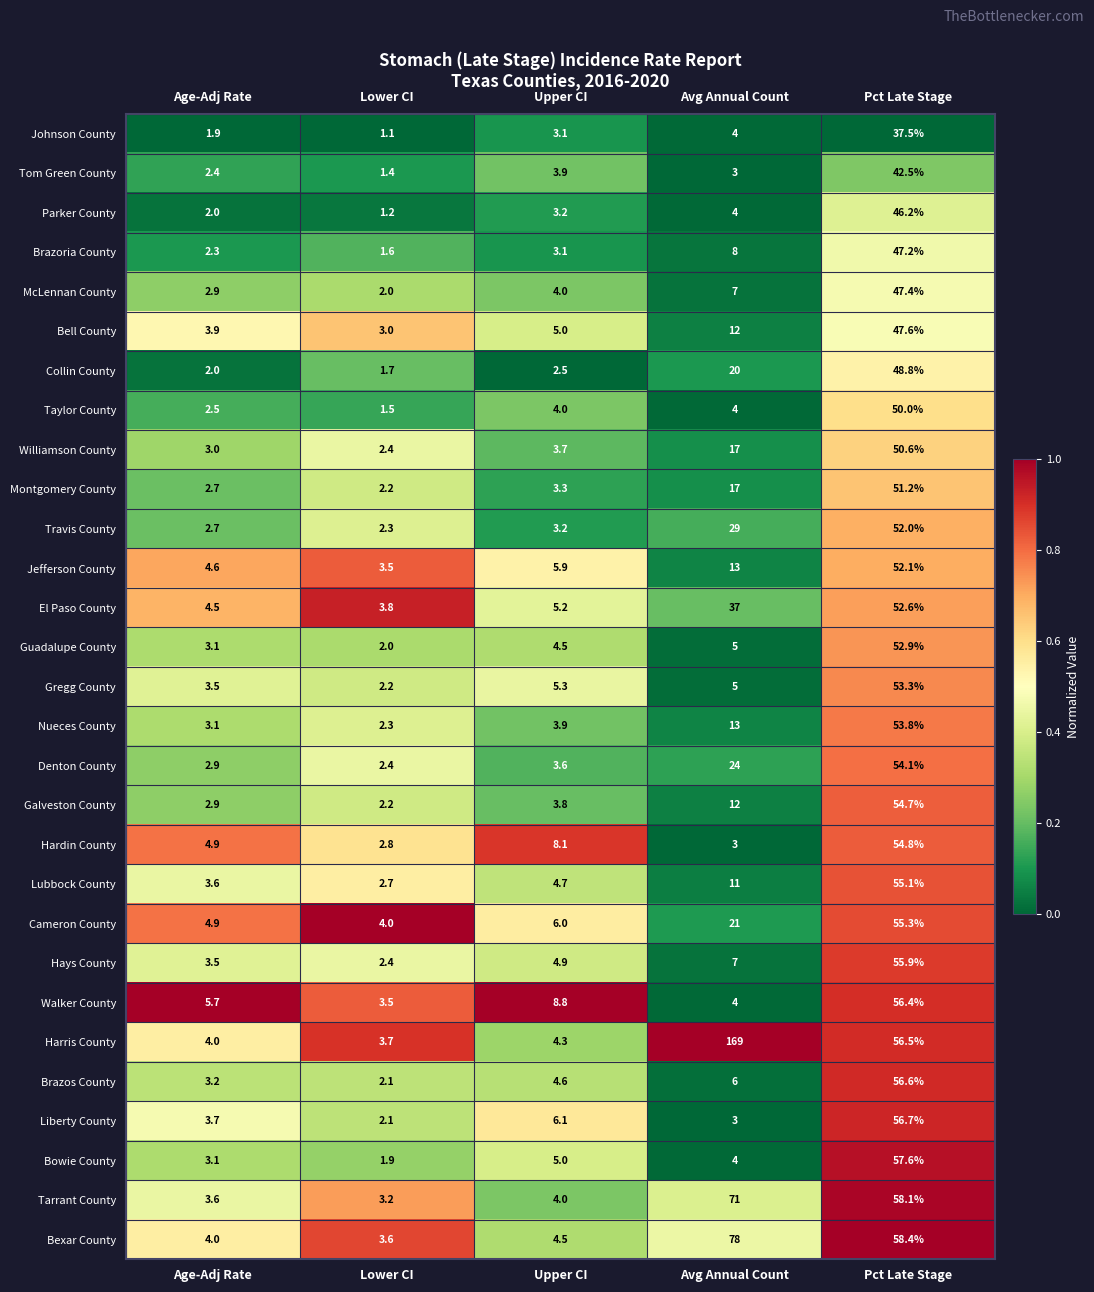

Which series has the widest spread of values?

Harris County